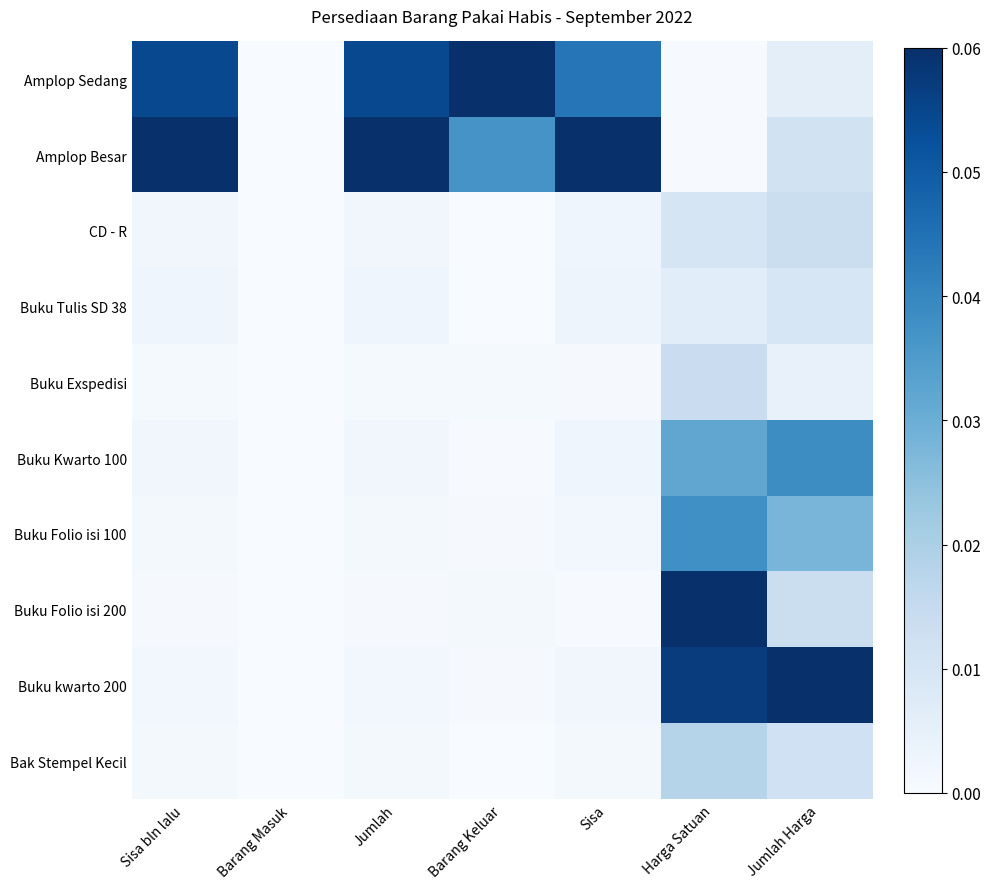

Reading right to left, what are all the values shown in this chart?

Amplop Sedang: Jumlah Harga=0.0	Harga Satuan=0.0	Sisa=0.0	Barang Keluar=0.1	Jumlah=0.1	Barang Masuk=0.0	Sisa bln lalu=0.1
Amplop Besar: Jumlah Harga=0.0	Harga Satuan=0.0	Sisa=0.1	Barang Keluar=0.0	Jumlah=0.1	Barang Masuk=0.0	Sisa bln lalu=0.1
CD - R: Jumlah Harga=0.0	Harga Satuan=0.0	Sisa=0.0	Barang Keluar=0.0	Jumlah=0.0	Barang Masuk=0.0	Sisa bln lalu=0.0
Buku Tulis SD 38: Jumlah Harga=0.0	Harga Satuan=0.0	Sisa=0.0	Barang Keluar=0.0	Jumlah=0.0	Barang Masuk=0.0	Sisa bln lalu=0.0
Buku Exspedisi: Jumlah Harga=0.0	Harga Satuan=0.0	Sisa=0.0	Barang Keluar=0.0	Jumlah=0.0	Barang Masuk=0.0	Sisa bln lalu=0.0
Buku Kwarto 100: Jumlah Harga=0.0	Harga Satuan=0.0	Sisa=0.0	Barang Keluar=0.0	Jumlah=0.0	Barang Masuk=0.0	Sisa bln lalu=0.0
Buku Folio isi 100: Jumlah Harga=0.0	Harga Satuan=0.0	Sisa=0.0	Barang Keluar=0.0	Jumlah=0.0	Barang Masuk=0.0	Sisa bln lalu=0.0
Buku Folio isi 200: Jumlah Harga=0.0	Harga Satuan=0.1	Sisa=0.0	Barang Keluar=0.0	Jumlah=0.0	Barang Masuk=0.0	Sisa bln lalu=0.0
Buku kwarto 200: Jumlah Harga=0.1	Harga Satuan=0.1	Sisa=0.0	Barang Keluar=0.0	Jumlah=0.0	Barang Masuk=0.0	Sisa bln lalu=0.0
Bak Stempel Kecil: Jumlah Harga=0.0	Harga Satuan=0.0	Sisa=0.0	Barang Keluar=0.0	Jumlah=0.0	Barang Masuk=0.0	Sisa bln lalu=0.0